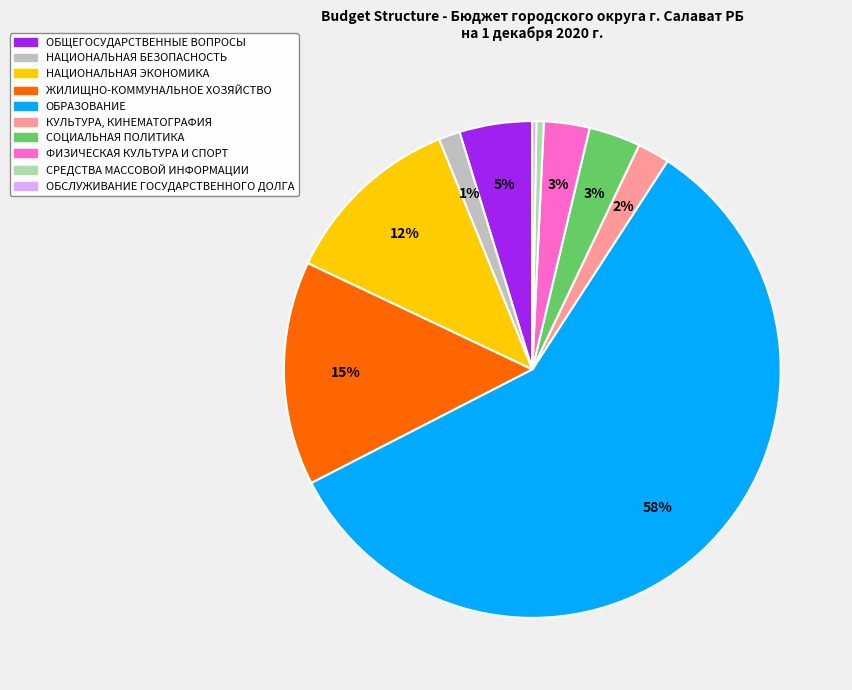

Do СРЕДСТВА МАССОВОЙ ИНФОРМАЦИИ and ЖИЛИЩНО-КОММУНАЛЬНОЕ ХОЗЯЙСТВО together represent more than half of the pie?

No